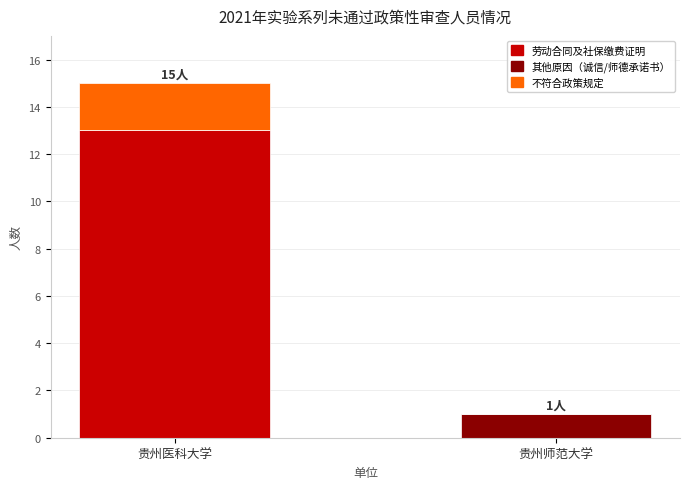

The value of 劳动合同及社保缴费证明 at 贵州医科大学 is 13. True or false?

True